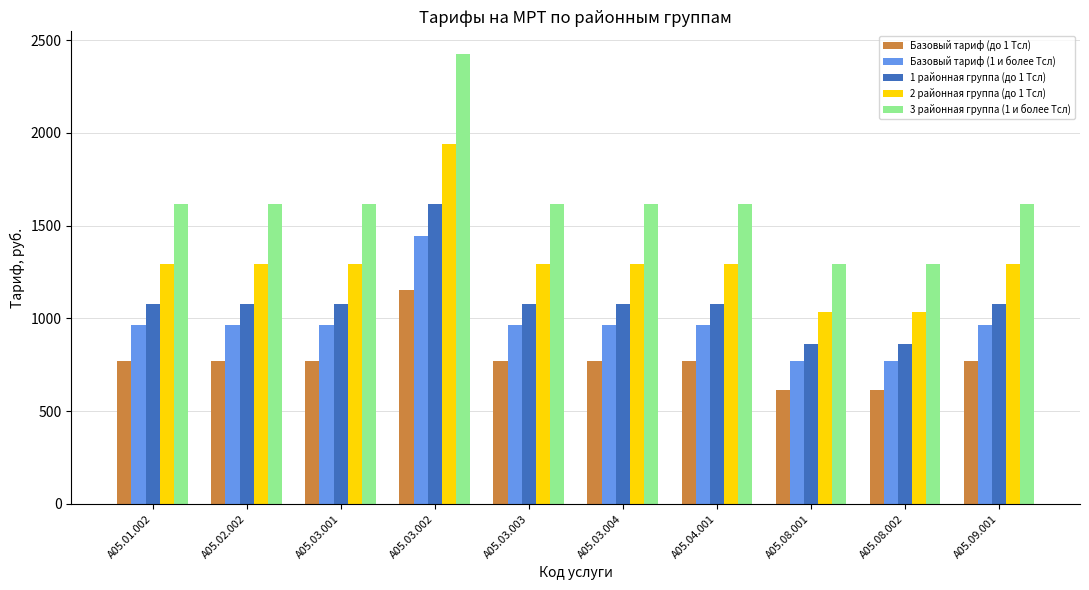

List the series in order of their peak value, lowest first.

Базовый тариф (до 1 Тсл), Базовый тариф (1 и более Тсл), 1 районная группа (до 1 Тсл), 2 районная группа (до 1 Тсл), 3 районная группа (1 и более Тсл)